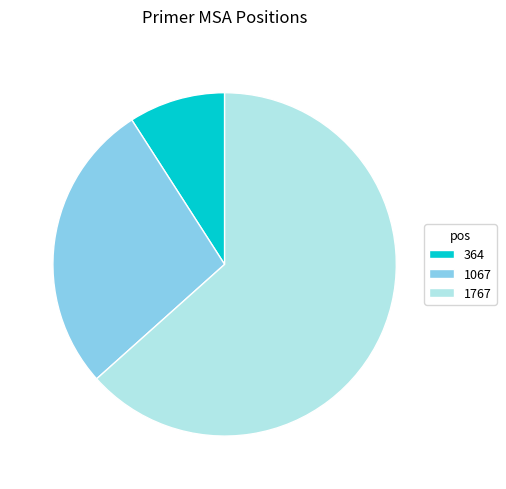

Is the sum of 1067 and 1767 greater than half?

Yes